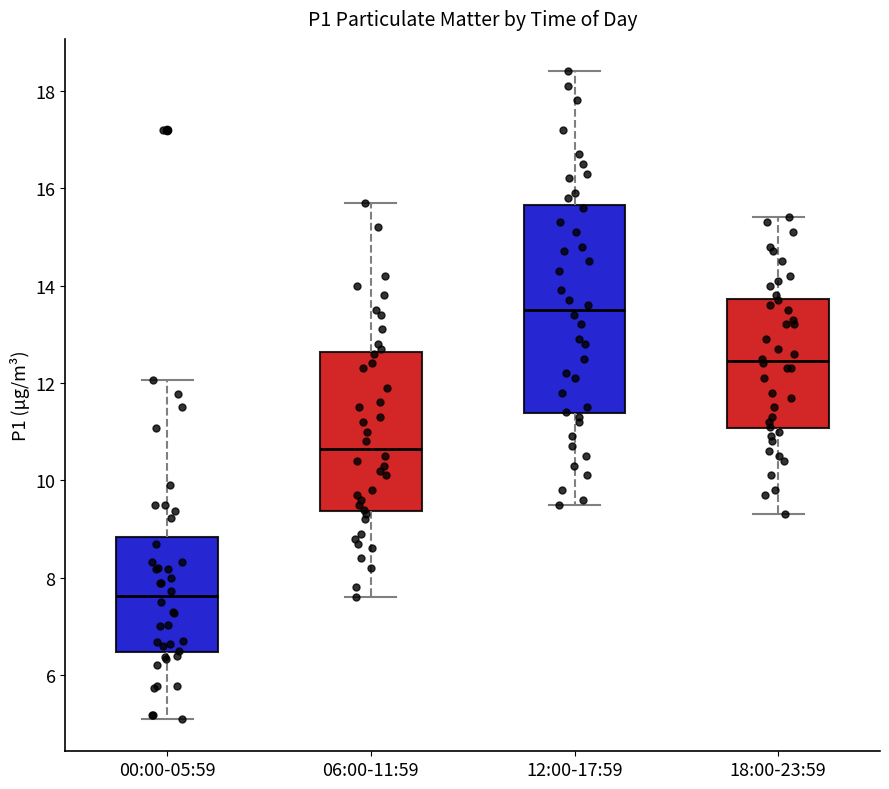

Where is the upper edge of the box for 12:00-17:59 on the y-axis? The values are not printed on the chart, so give them approximately, as read against the axis.

15.6